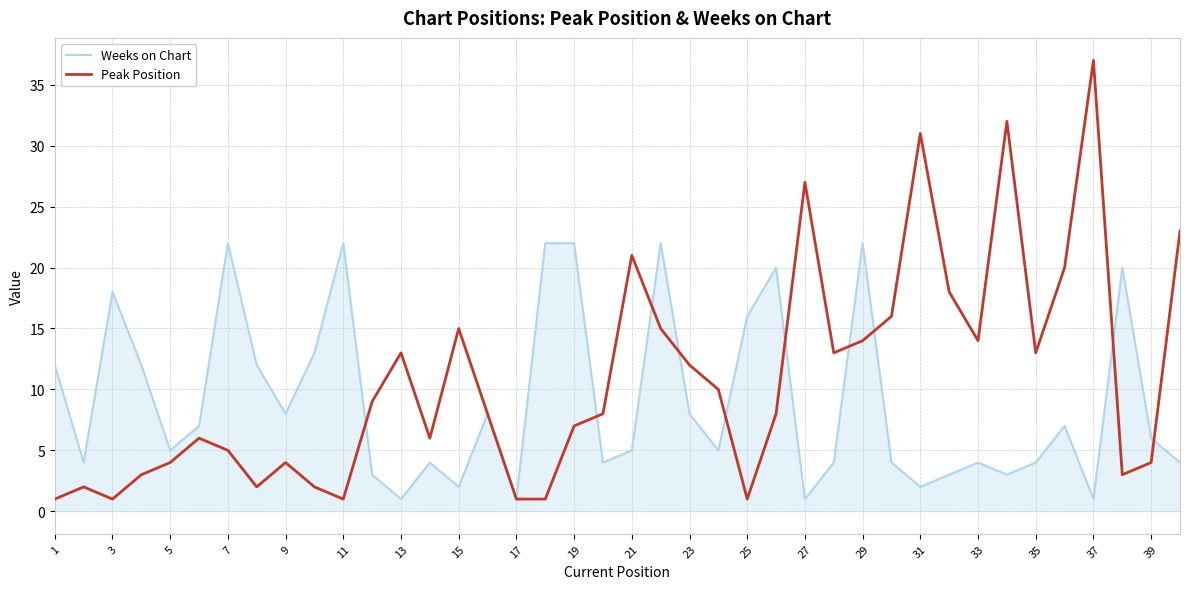

What is the maximum value for Peak Position?

37